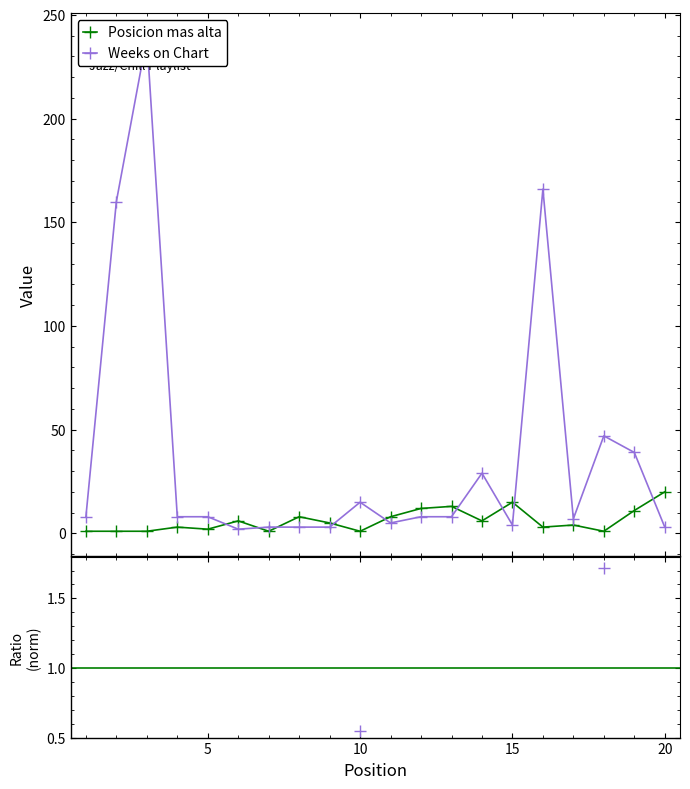

Where does the Weeks on Chart series first go above 8?

2